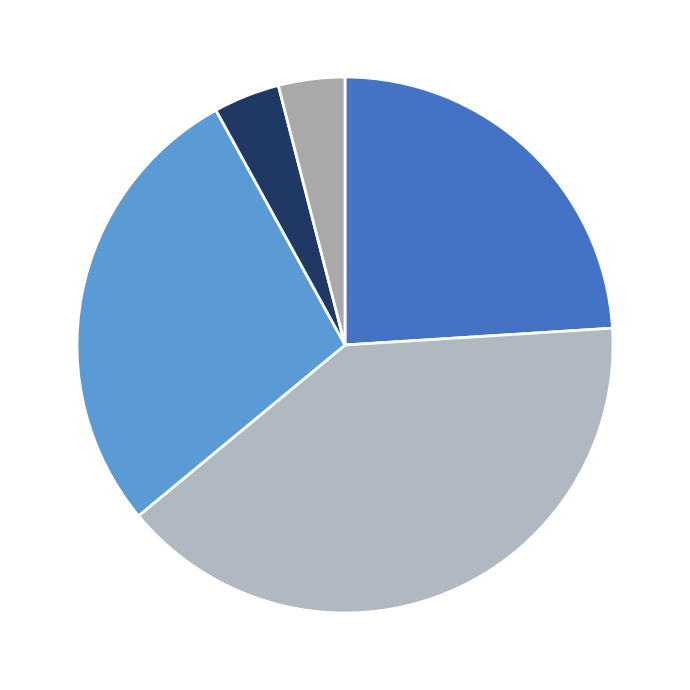

Is there any slice that represents more than half of the pie?

No